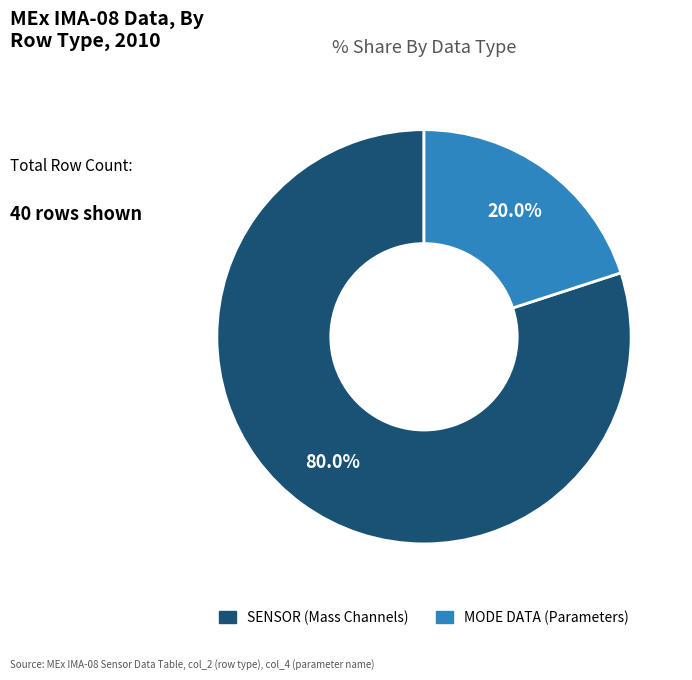

Is there any slice that represents more than half of the pie?

Yes